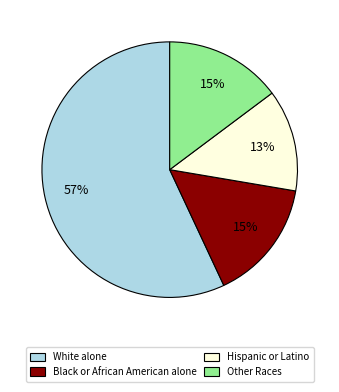

Is the sum of Other Races and White alone greater than half?

Yes